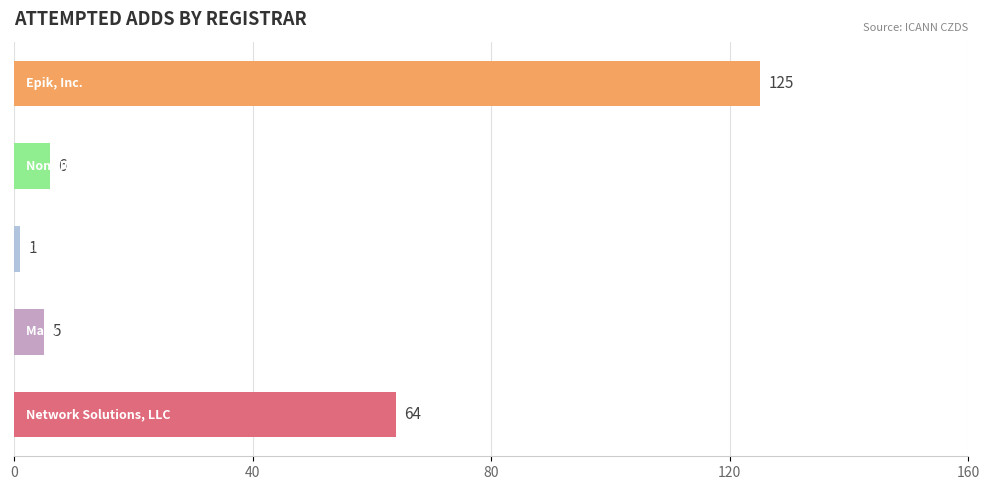

Does the chart contain any negative values?

No